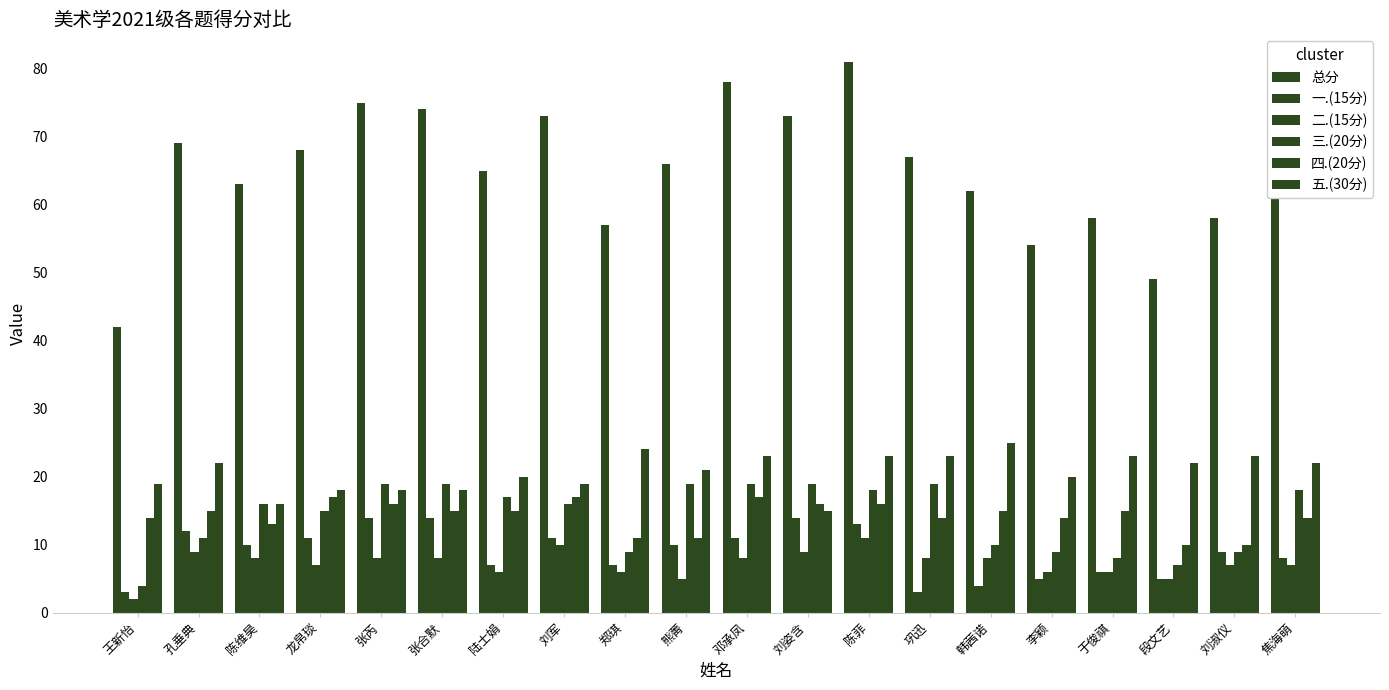

How many bars are there in each group?

6